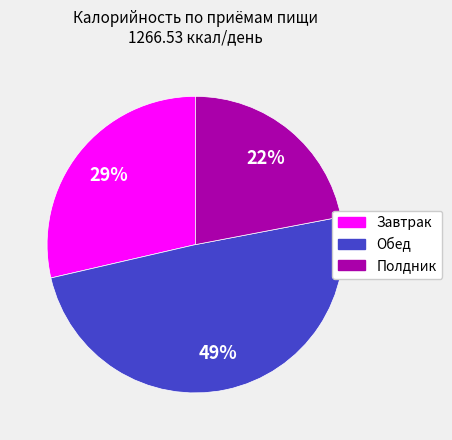

How many slices are in this pie chart?

3